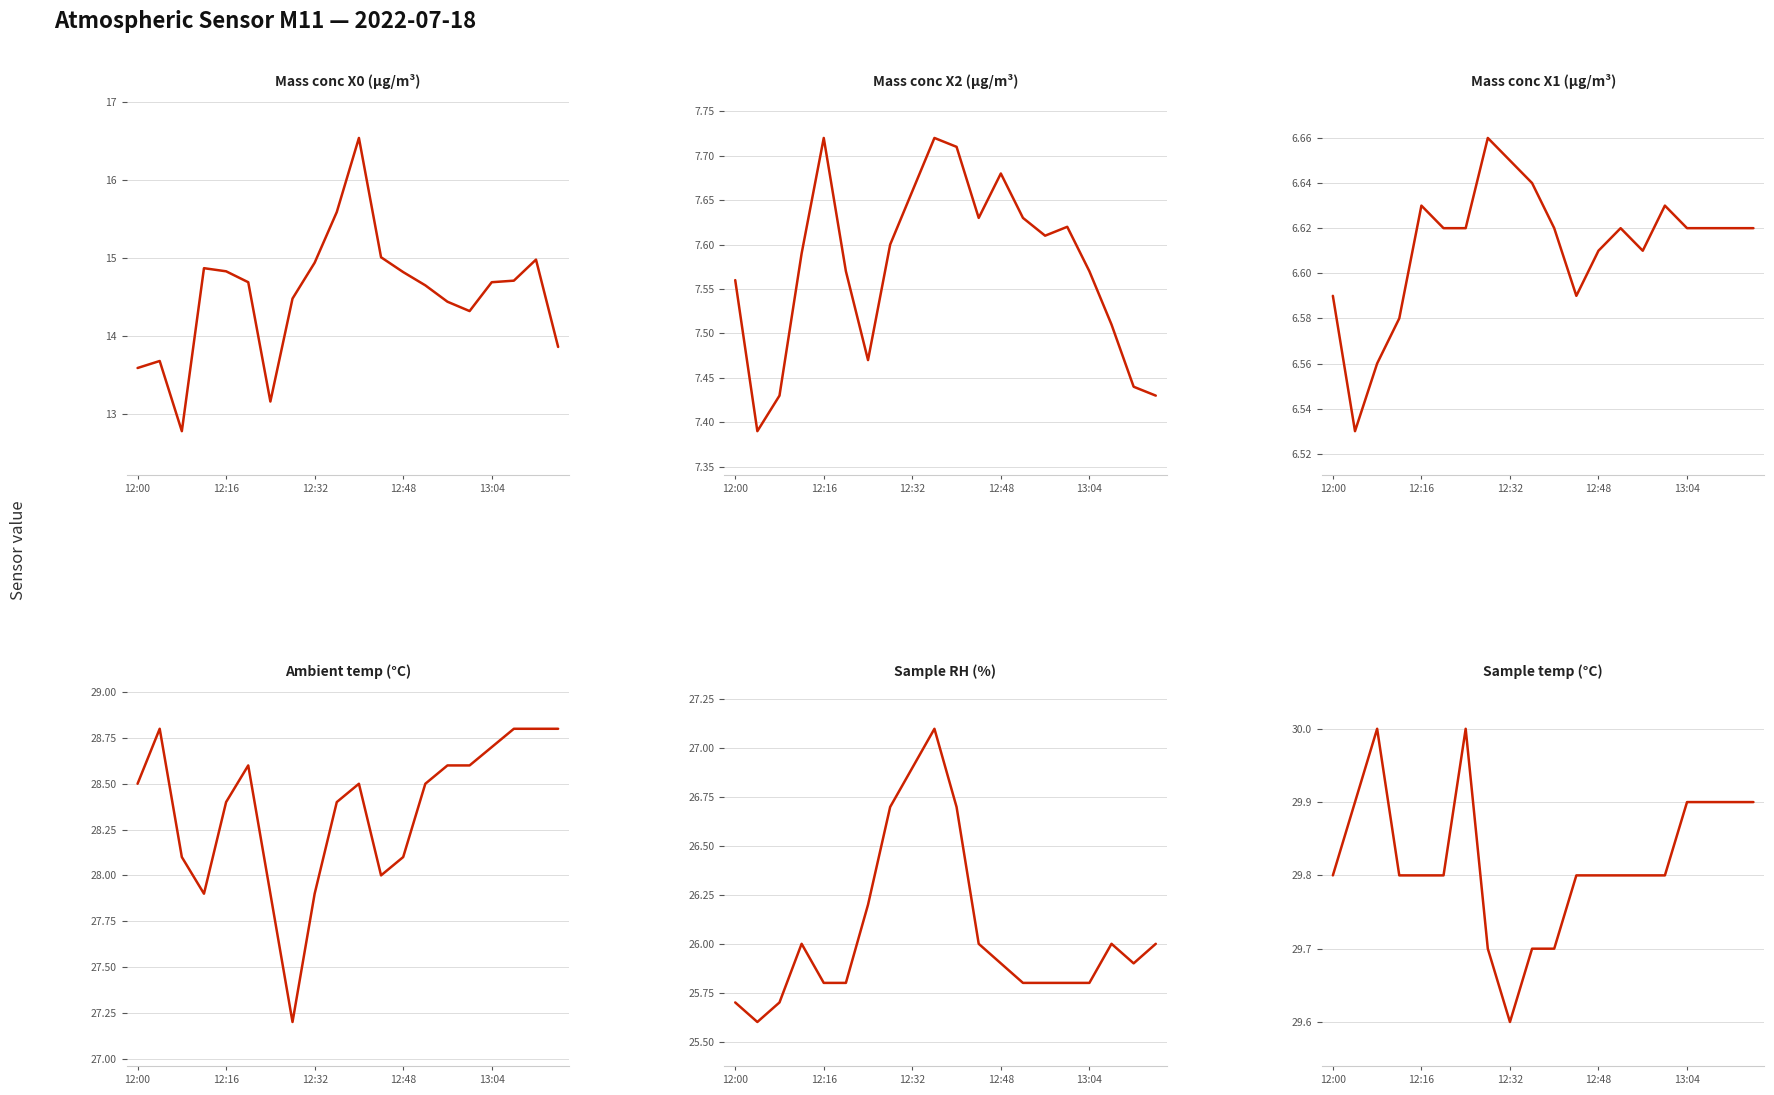

Where is Ambient temp (°C) nearest to the value 28?

11